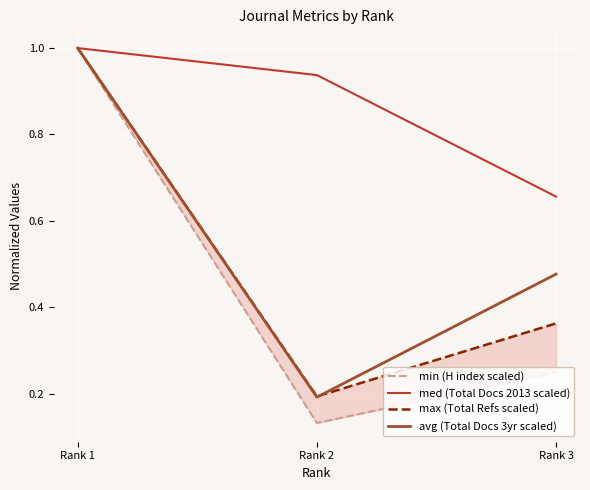

How many lines are shown in the chart?

4